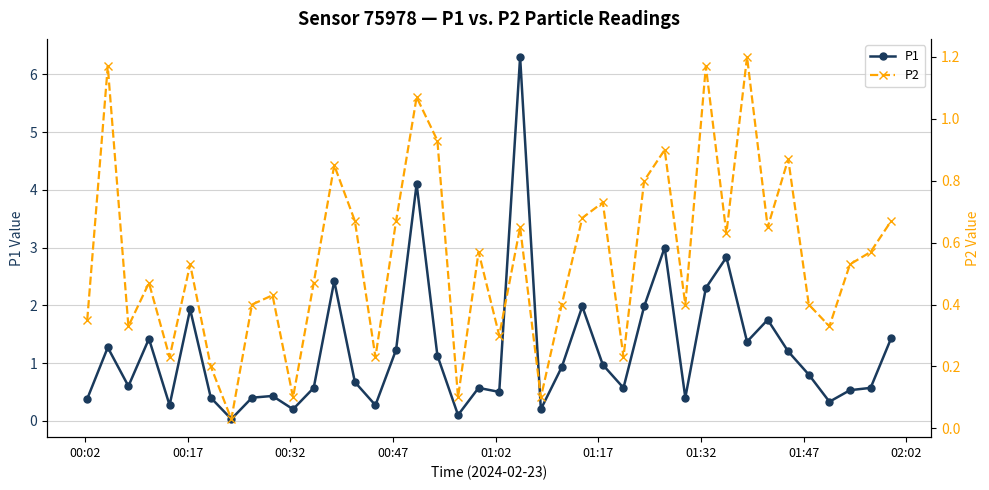

What is the greatest value displayed?

6.3